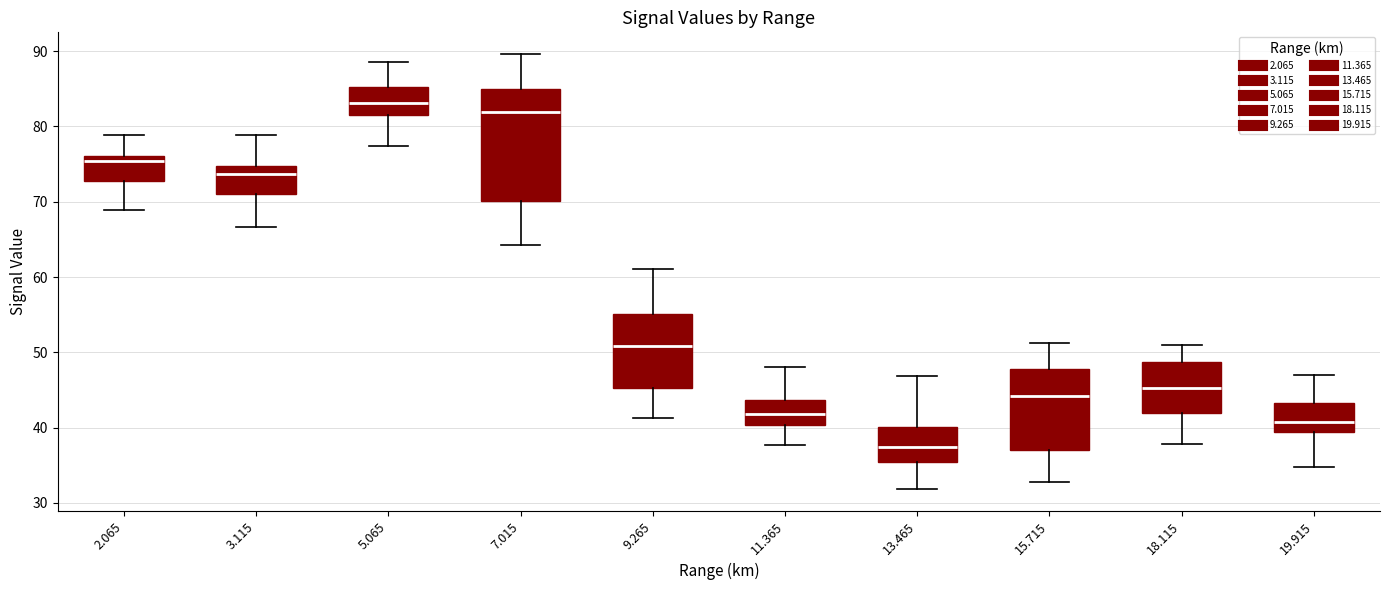

Where does the median line of the box at x = 3.115 sit on the y-axis? The values are not printed on the chart, so give them approximately, as read against the axis.

74